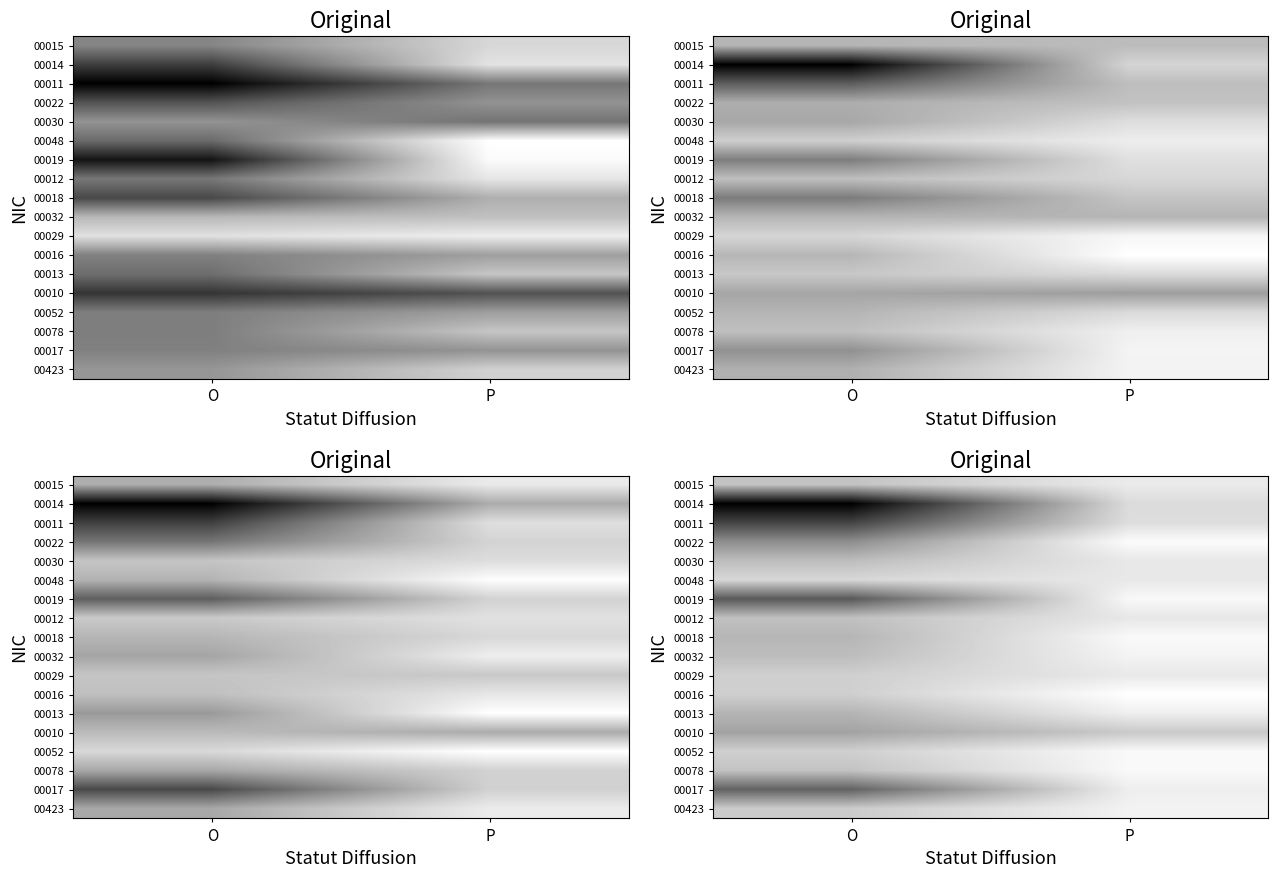

Count the number of categories in the chart.

2